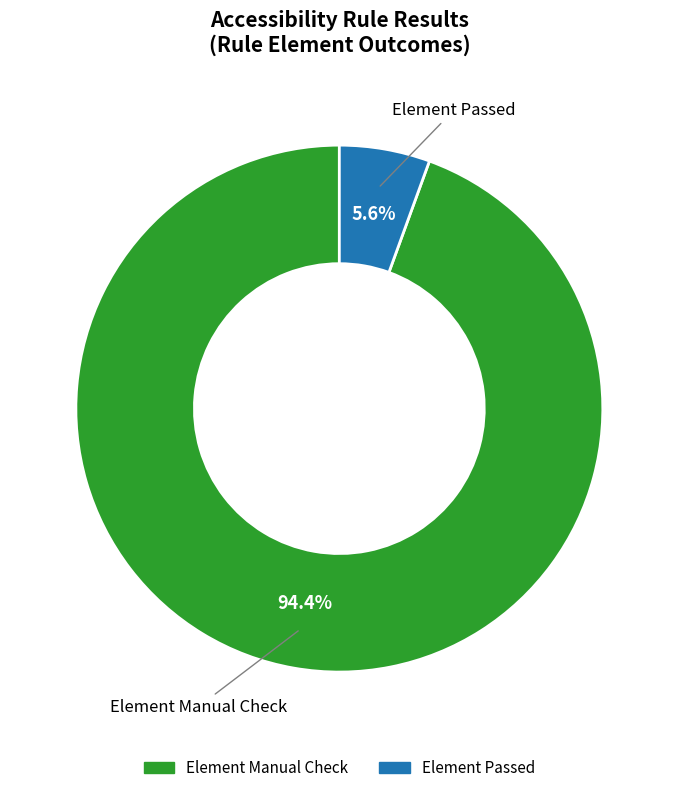

Which slice is the largest?

Element Manual Check